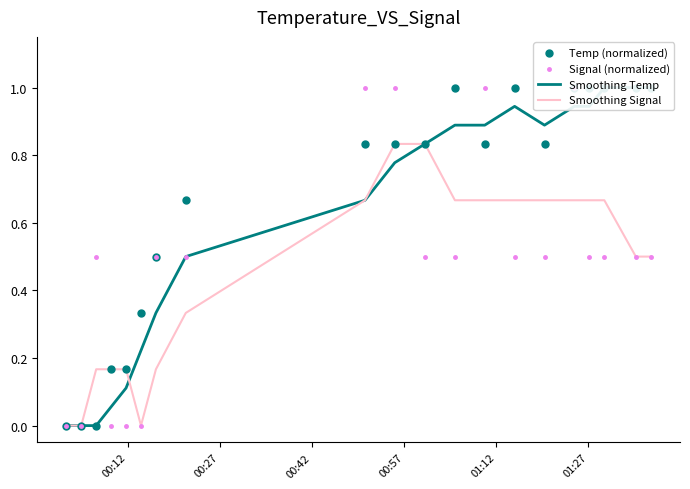

Which series has the largest total across all categories?

Temp (normalized)